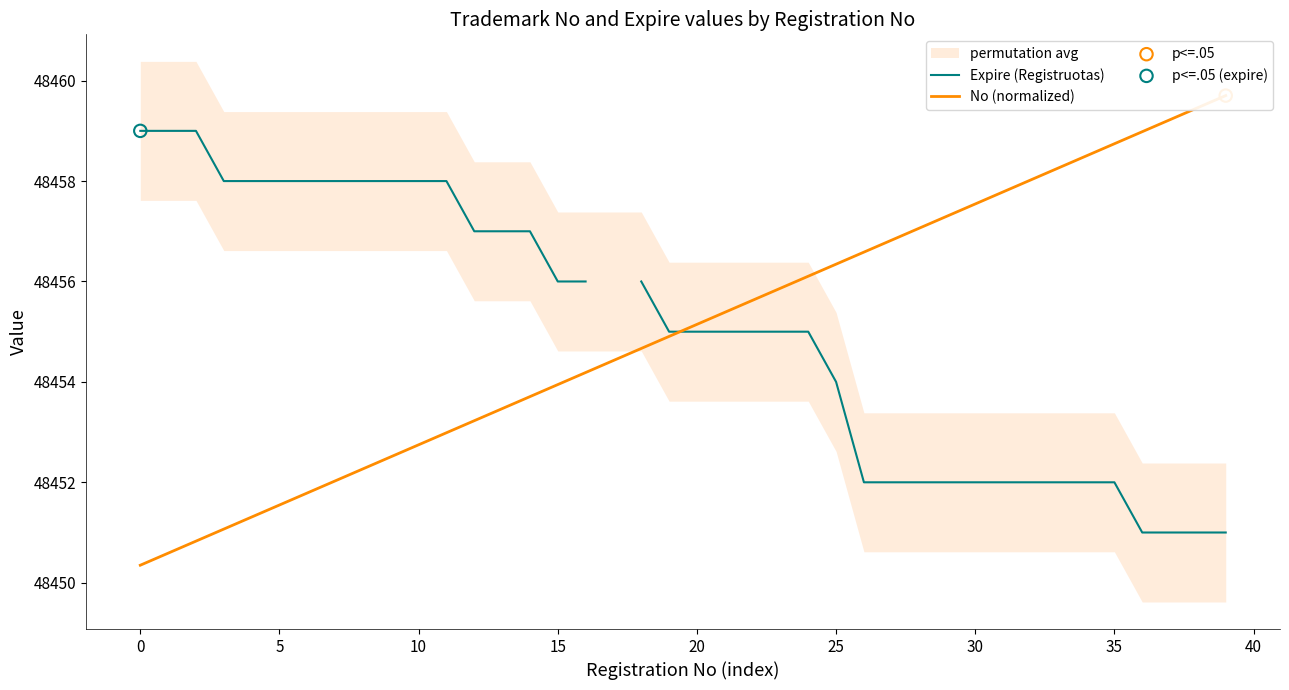

At which category is the sum across all series the highest?

24